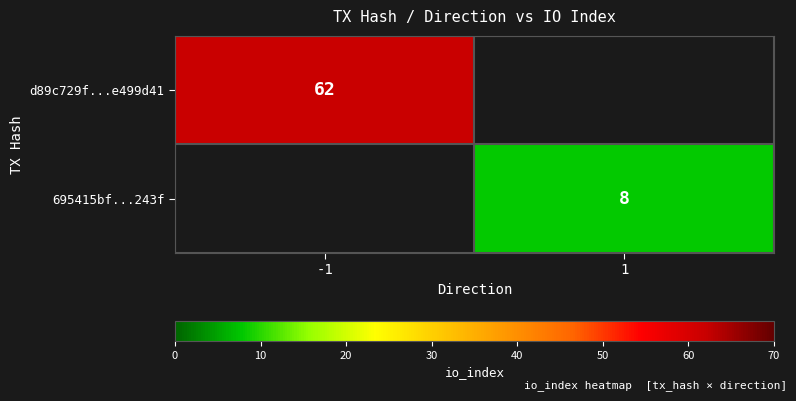

Between 1 and -1, which is larger?

-1